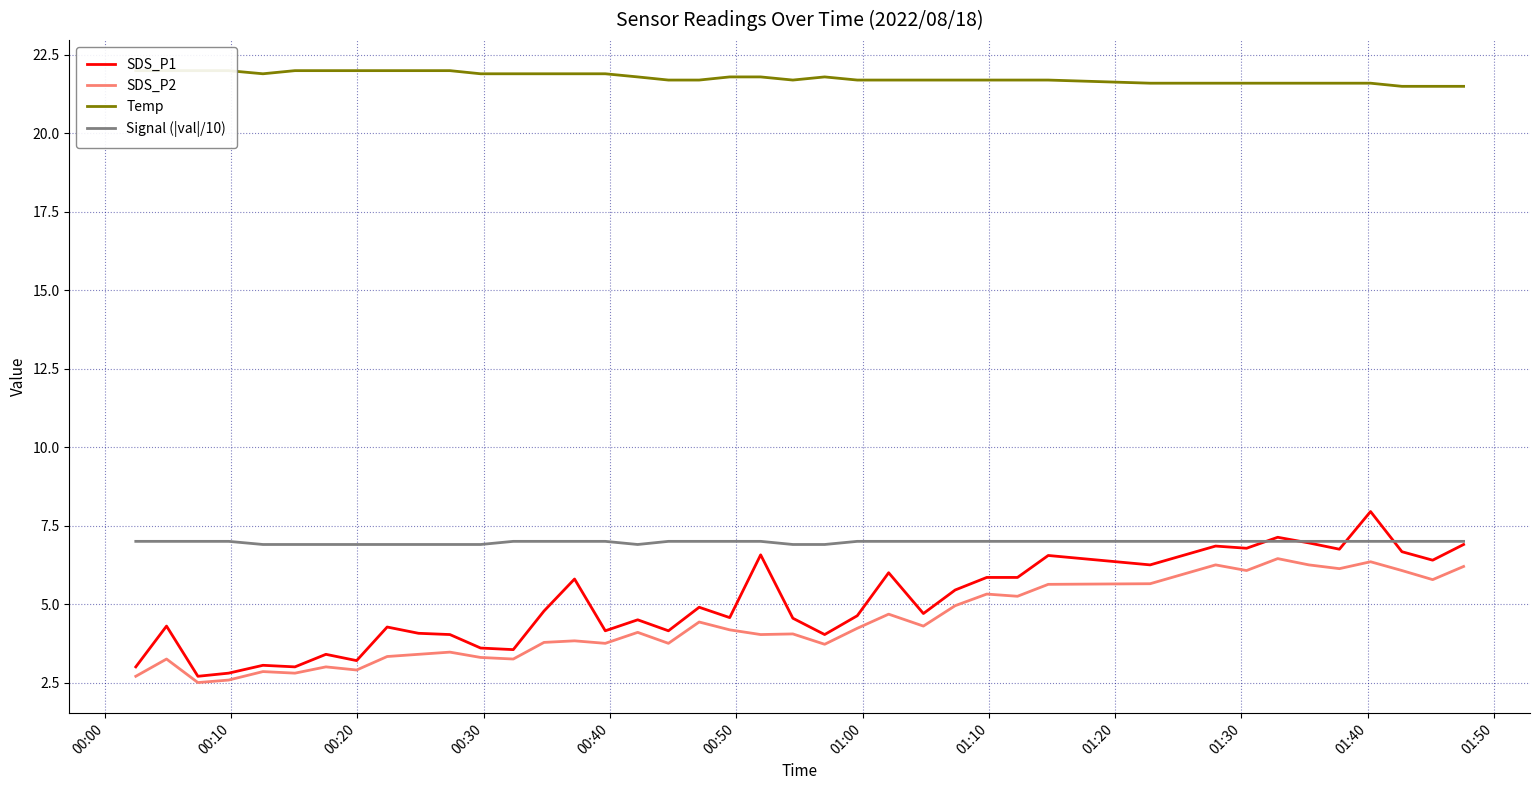

Reading right to left, what are all the values shown in this chart?

SDS_P1: 6.9	6.4	6.7	8.0	6.8	7.0	7.1	6.8	6.8	6.2	6.5	5.8	5.8	5.5	4.7	6.0	4.6	4.0	4.5	6.6	4.6	4.9	4.2	4.5	4.2	5.8	4.8	3.5	3.6	4.0	4.1	4.3	3.2	3.4	3.0	3.0	2.8	2.7	4.3	3.0
SDS_P2: 6.2	5.8	6.1	6.3	6.1	6.2	6.5	6.1	6.2	5.7	5.6	5.2	5.3	5.0	4.3	4.7	4.2	3.7	4.0	4.0	4.2	4.4	3.8	4.1	3.8	3.8	3.8	3.2	3.3	3.5	3.4	3.3	2.9	3.0	2.8	2.9	2.6	2.5	3.2	2.7
Temp: 21.5	21.5	21.5	21.6	21.6	21.6	21.6	21.6	21.6	21.6	21.7	21.7	21.7	21.7	21.7	21.7	21.7	21.8	21.7	21.8	21.8	21.7	21.7	21.8	21.9	21.9	21.9	21.9	21.9	22.0	22.0	22.0	22.0	22.0	22.0	21.9	22.0	22.0	22.0	22.0
Signal (|val|/10): 7.0	7.0	7.0	7.0	7.0	7.0	7.0	7.0	7.0	7.0	7.0	7.0	7.0	7.0	7.0	7.0	7.0	6.9	6.9	7.0	7.0	7.0	7.0	6.9	7.0	7.0	7.0	7.0	6.9	6.9	6.9	6.9	6.9	6.9	6.9	6.9	7.0	7.0	7.0	7.0